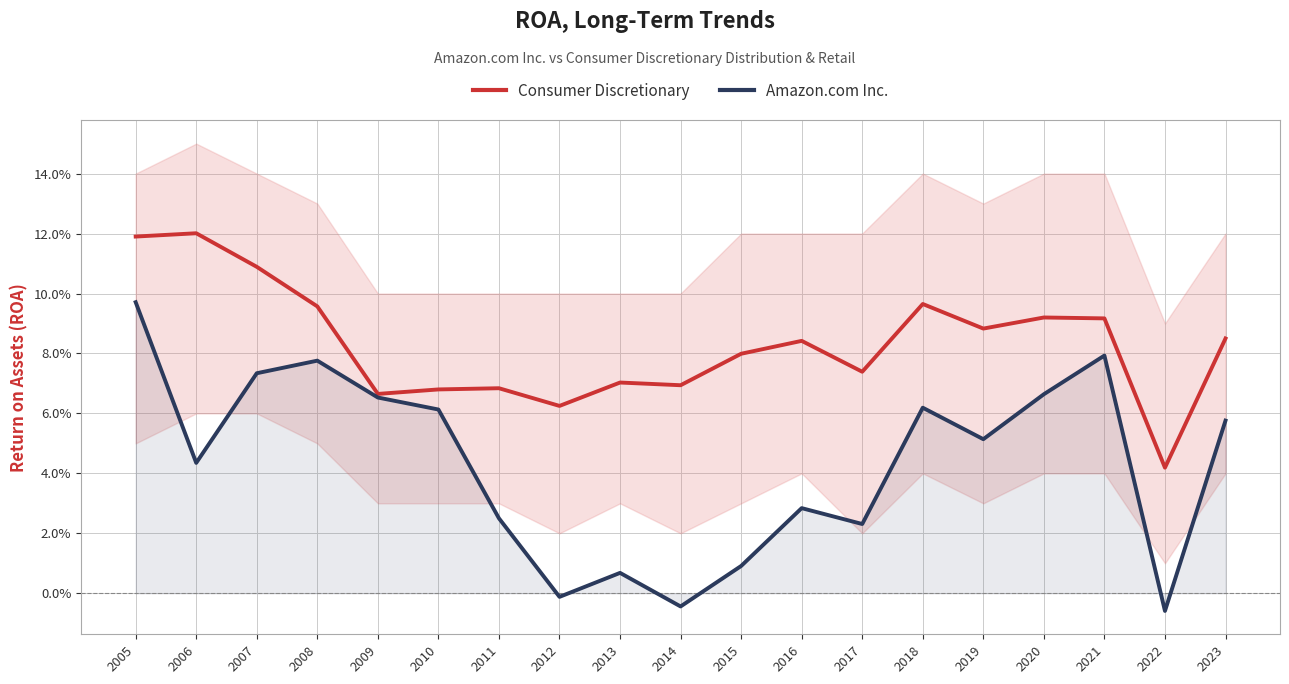

List the labels in order of Amazon.com Inc. value, smallest first.

2022, 2014, 2012, 2013, 2015, 2017, 2011, 2016, 2006, 2019, 2023, 2010, 2018, 2009, 2020, 2007, 2008, 2021, 2005